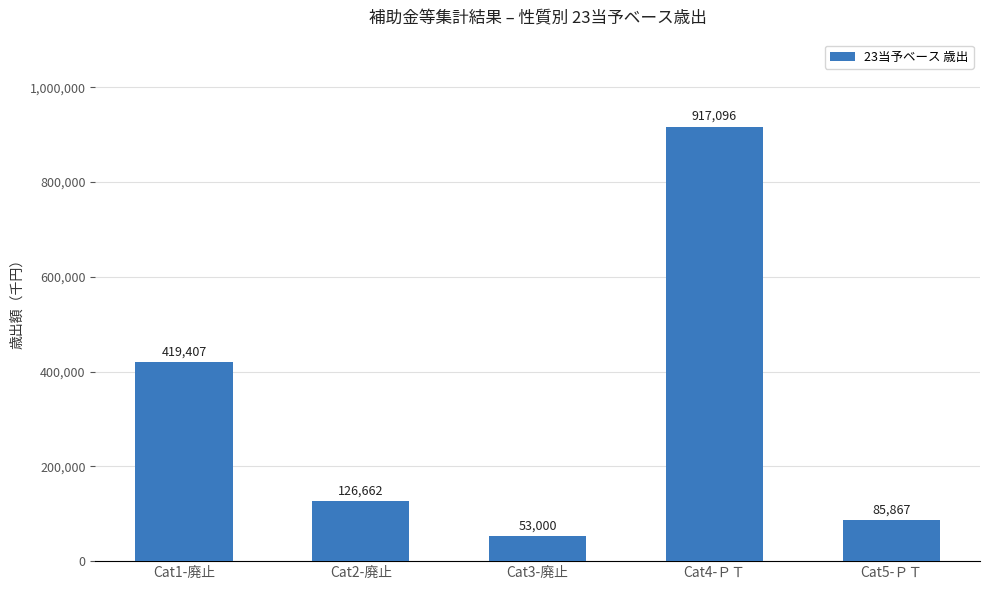

What position from the right is Cat5-ＰＴ?

1